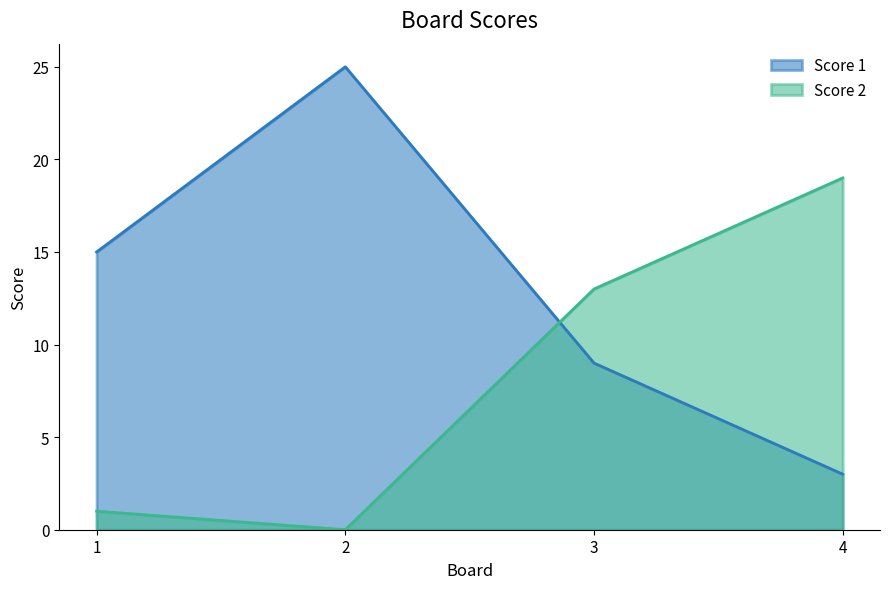

Which series has the largest total across all categories?

Score 1